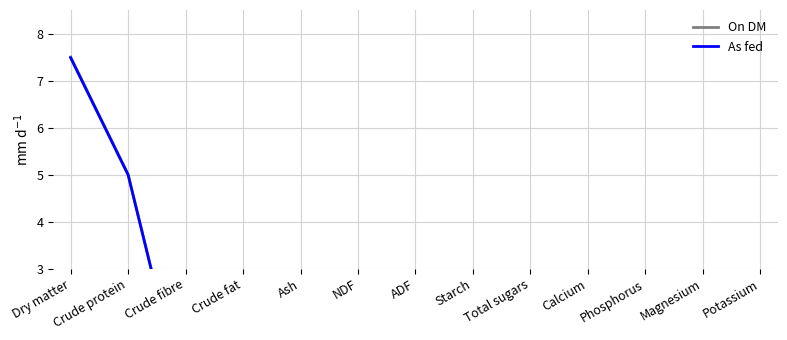

Is the value of As fed at Dry matter greater than the value of On DM at NDF?

Yes